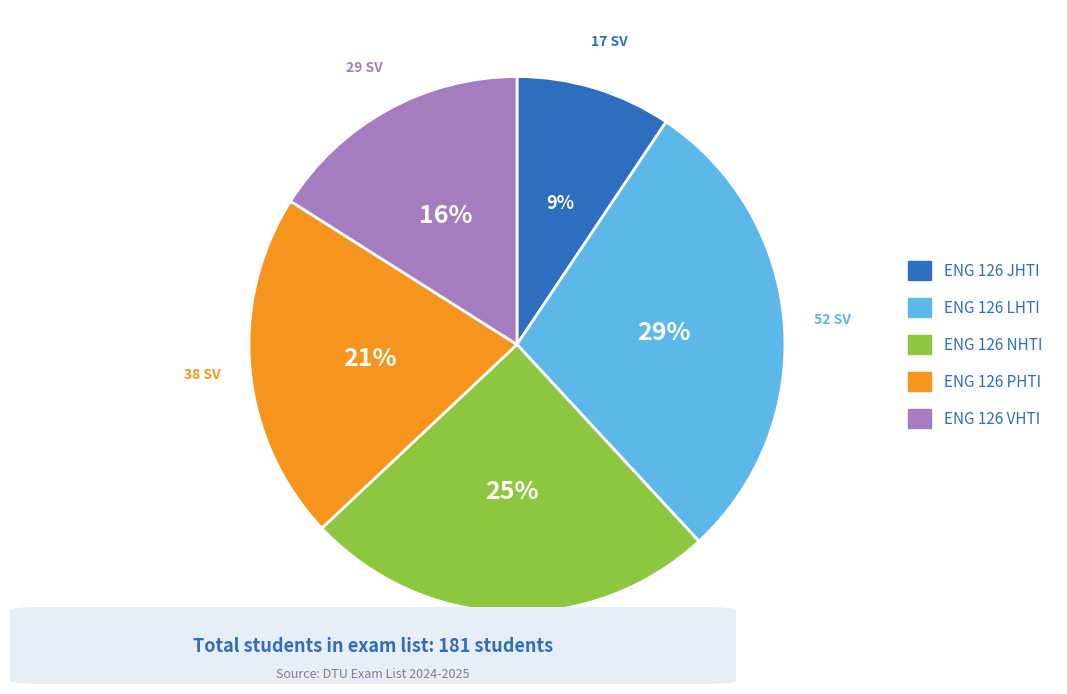

Is there any slice that represents more than half of the pie?

No